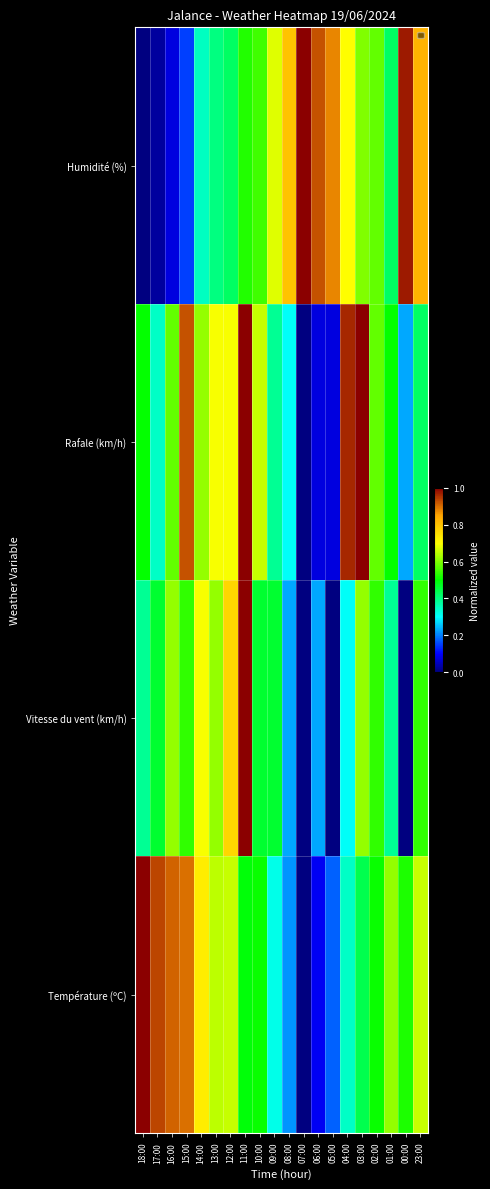

Reading left to right, what are all the values shown in this chart?

Température (ºC): 18:00=1.0	17:00=0.9	16:00=0.9	15:00=0.9	14:00=0.7	13:00=0.6	12:00=0.7	11:00=0.5	10:00=0.5	09:00=0.3	08:00=0.2	07:00=0.0	06:00=0.1	05:00=0.2	04:00=0.3	03:00=0.4	02:00=0.5	01:00=0.6	00:00=0.5	23:00=0.7
Vitesse du vent (km/h): 18:00=0.4	17:00=0.5	16:00=0.6	15:00=0.5	14:00=0.7	13:00=0.6	12:00=0.8	11:00=1.0	10:00=0.5	09:00=0.5	08:00=0.2	07:00=0.0	06:00=0.2	05:00=0.0	04:00=0.3	03:00=0.6	02:00=0.5	01:00=0.4	00:00=0.0	23:00=0.5
Rafale (km/h): 18:00=0.5	17:00=0.3	16:00=0.6	15:00=0.9	14:00=0.6	13:00=0.7	12:00=0.7	11:00=1.0	10:00=0.7	09:00=0.4	08:00=0.3	07:00=0.0	06:00=0.1	05:00=0.1	04:00=1.0	03:00=1.0	02:00=0.6	01:00=0.5	00:00=0.2	23:00=0.4
Humidité (%): 18:00=0.0	17:00=0.0	16:00=0.1	15:00=0.1	14:00=0.3	13:00=0.4	12:00=0.4	11:00=0.5	10:00=0.6	09:00=0.7	08:00=0.8	07:00=1.0	06:00=0.9	05:00=0.9	04:00=0.7	03:00=0.6	02:00=0.6	01:00=0.4	00:00=1.0	23:00=0.8